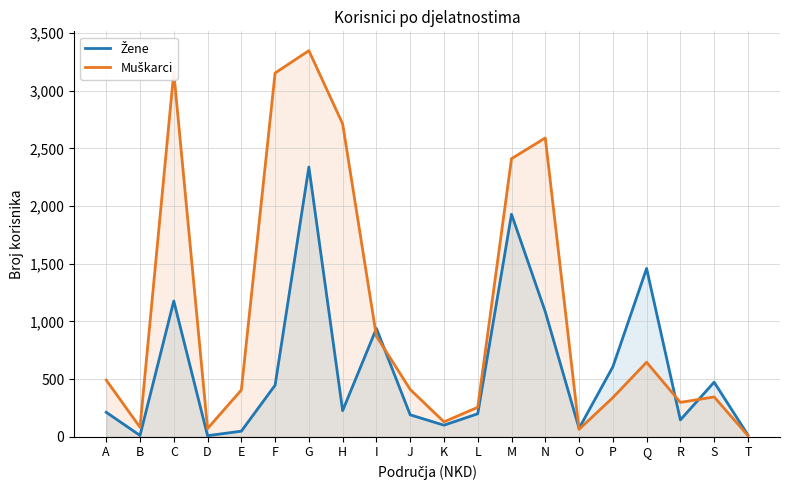

How many interior local valleys does the Muškarci series have?

5